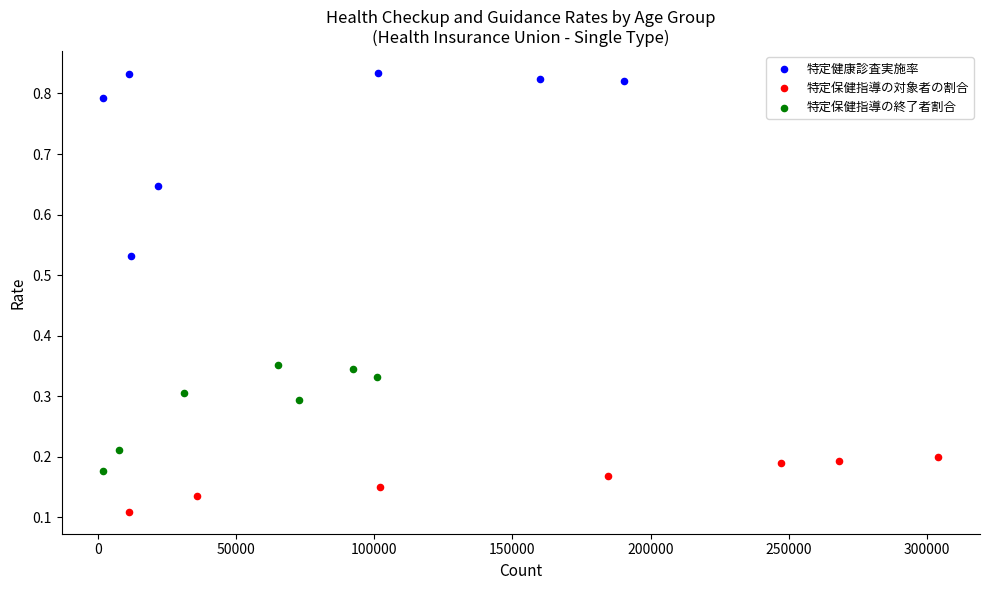

Which series reaches the maximum Y coordinate?

特定健康診査実施率